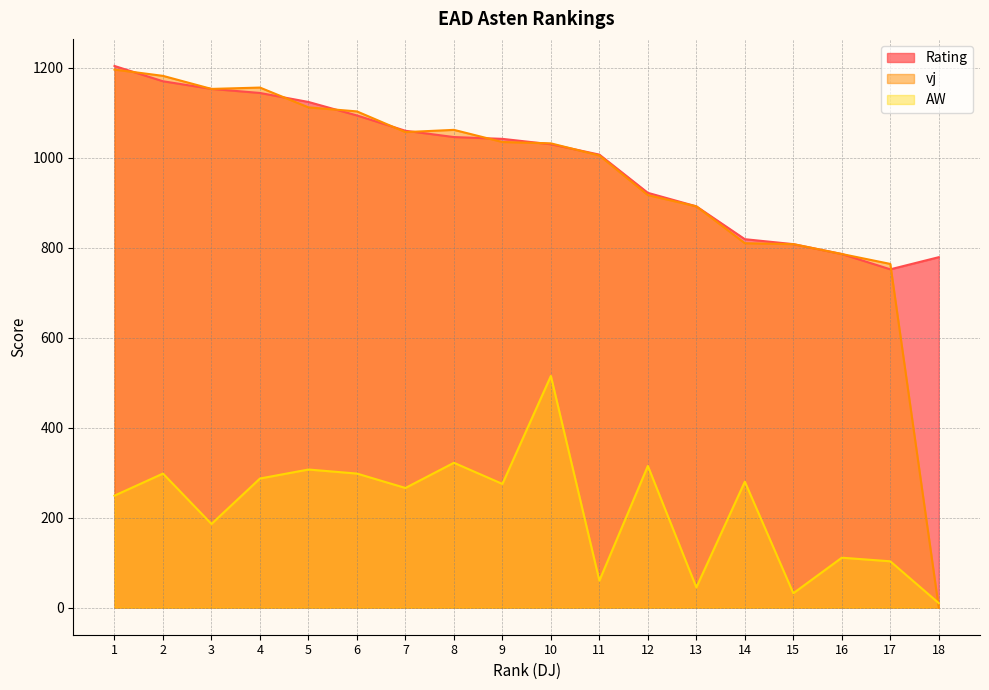

What are all the series names shown in the legend?

Rating, vj, AW